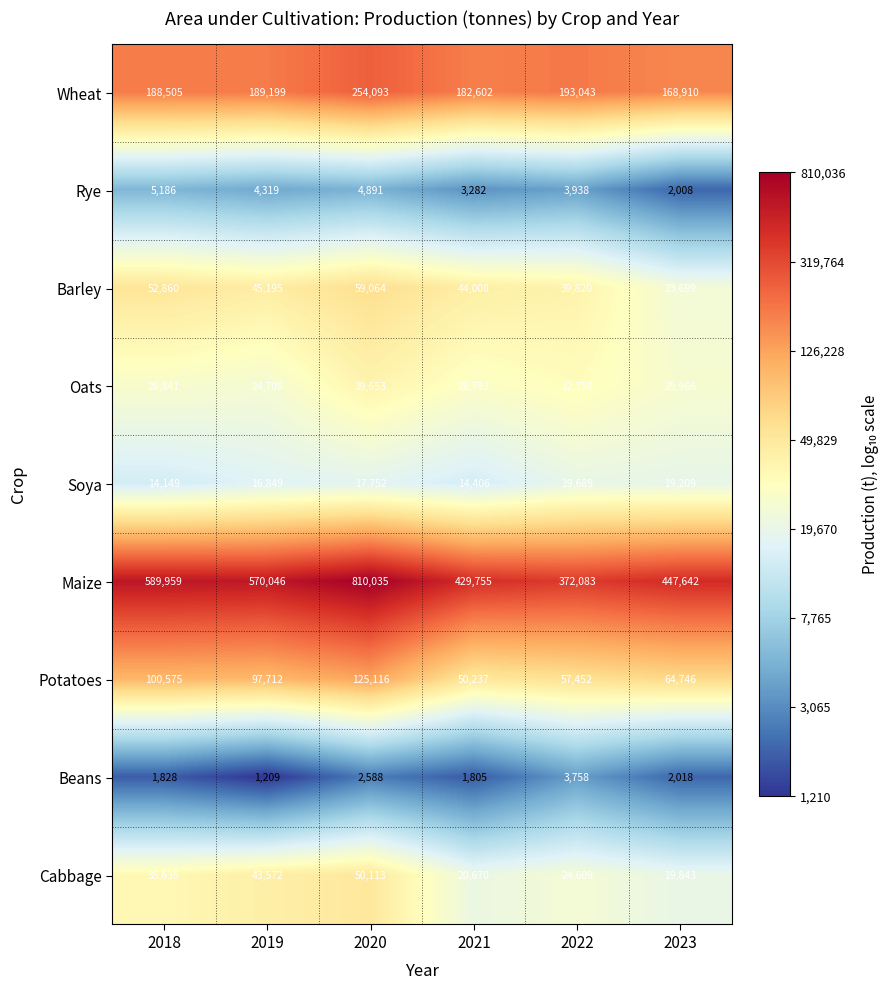

Which category has the highest value across all series?

2020